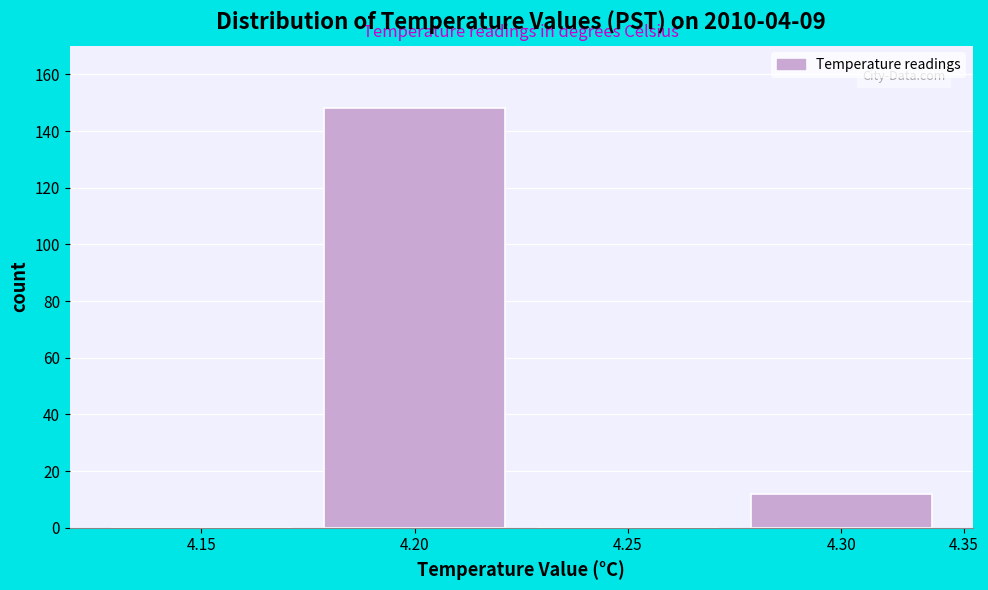

Reading right to left, extract all data points from this chart.

4.30=12	4.25=0	4.20=148	4.15=0